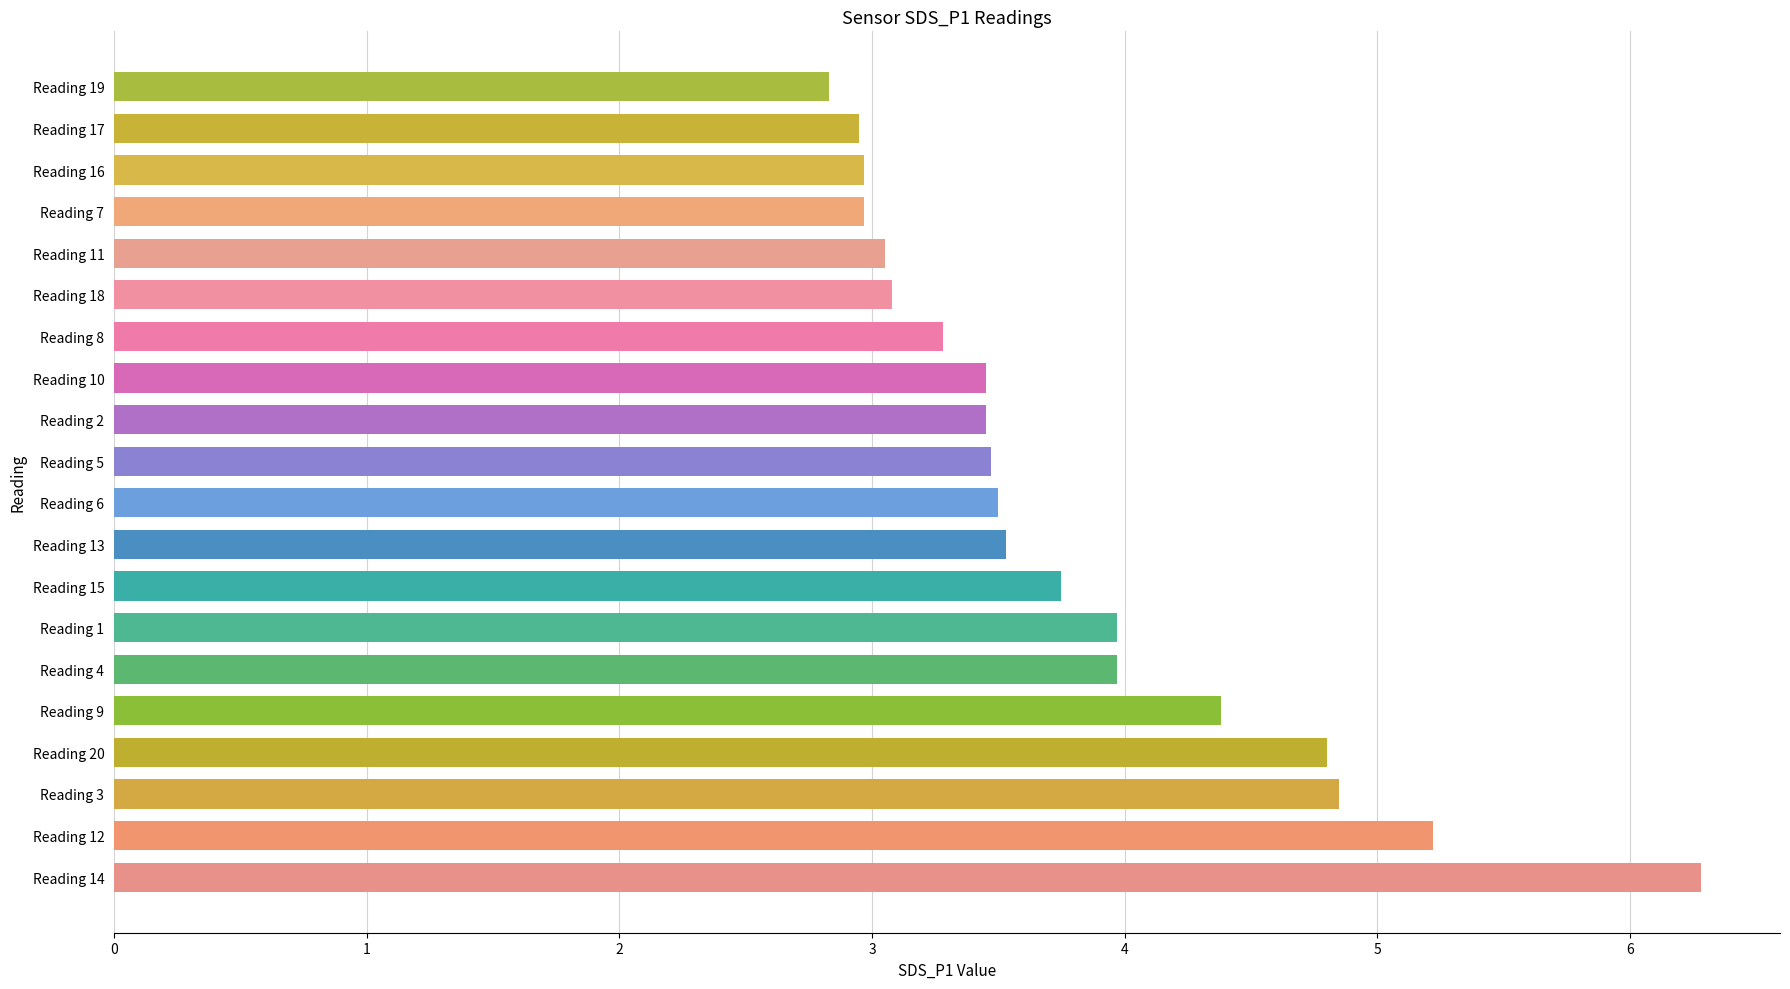

What is the greatest value displayed?

6.3